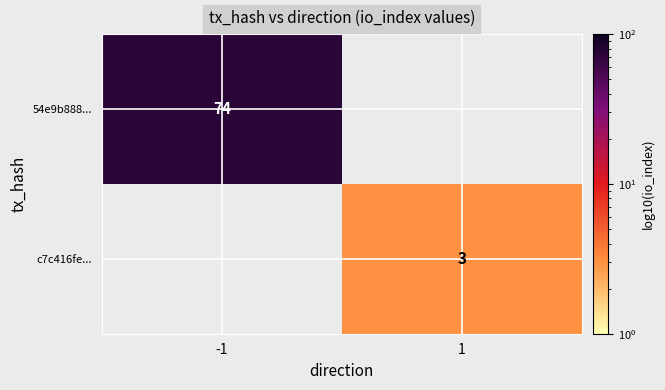

The value of 54e9b888... at -1 is 128. True or false?

False